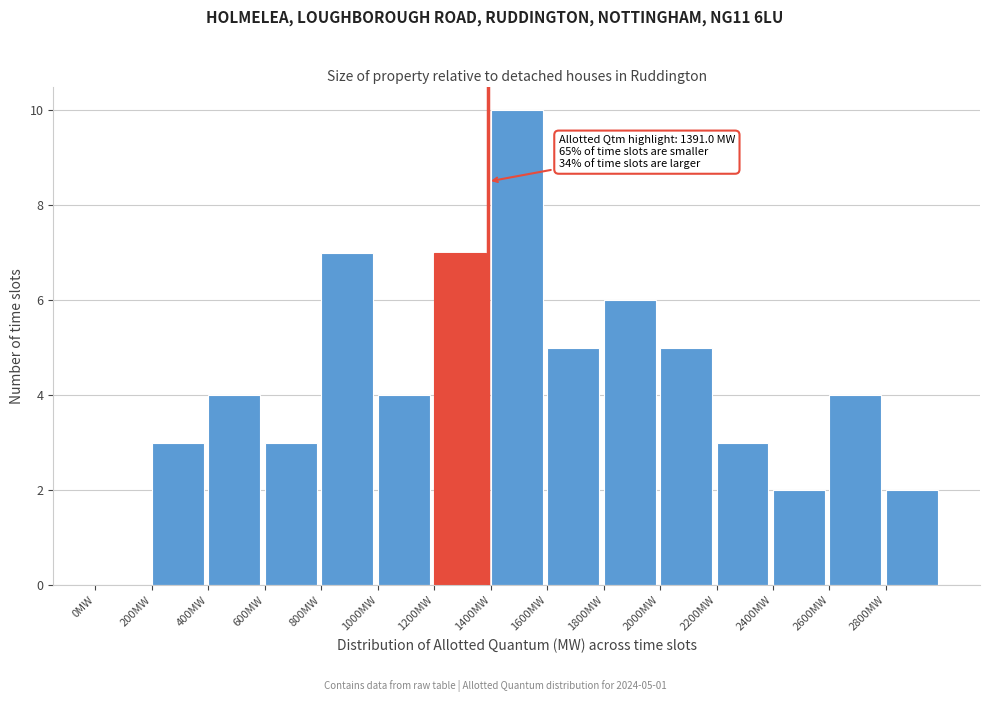

Over which range of the x-axis is the bar tallest?

1400 to 1600